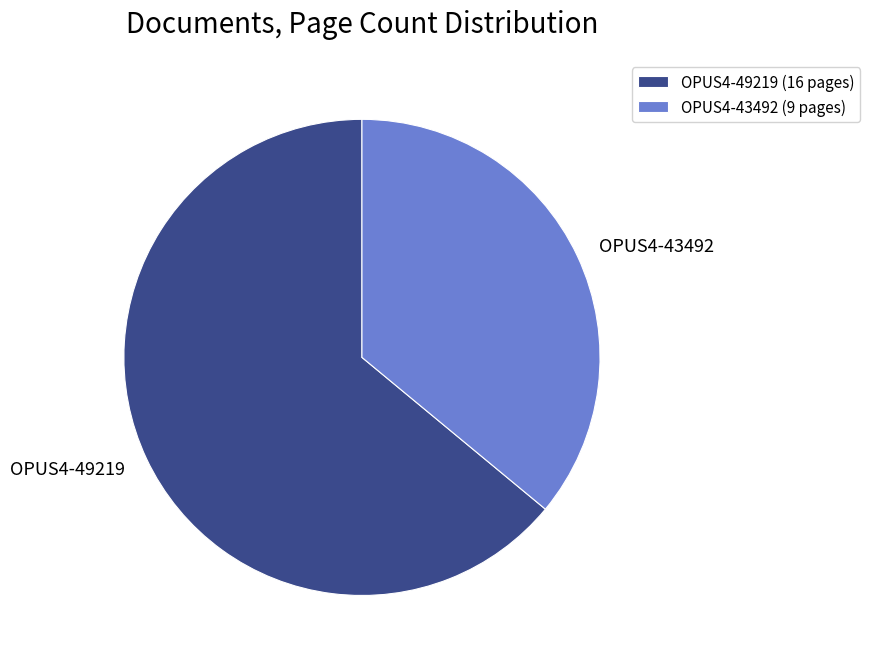

Which has a higher value, OPUS4-43492 or OPUS4-49219?

OPUS4-49219